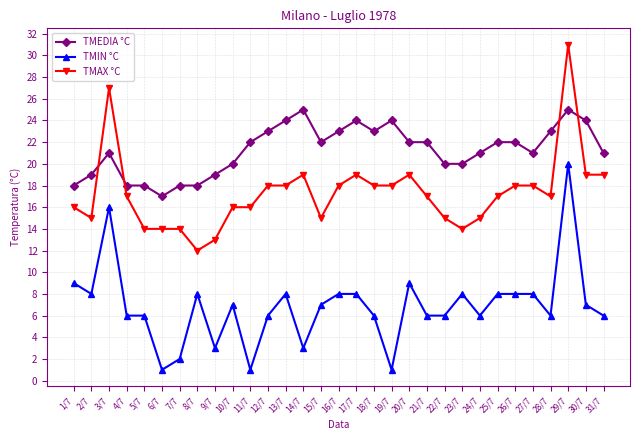

What are all the series names shown in the legend?

TMEDIA °C, TMIN °C, TMAX °C